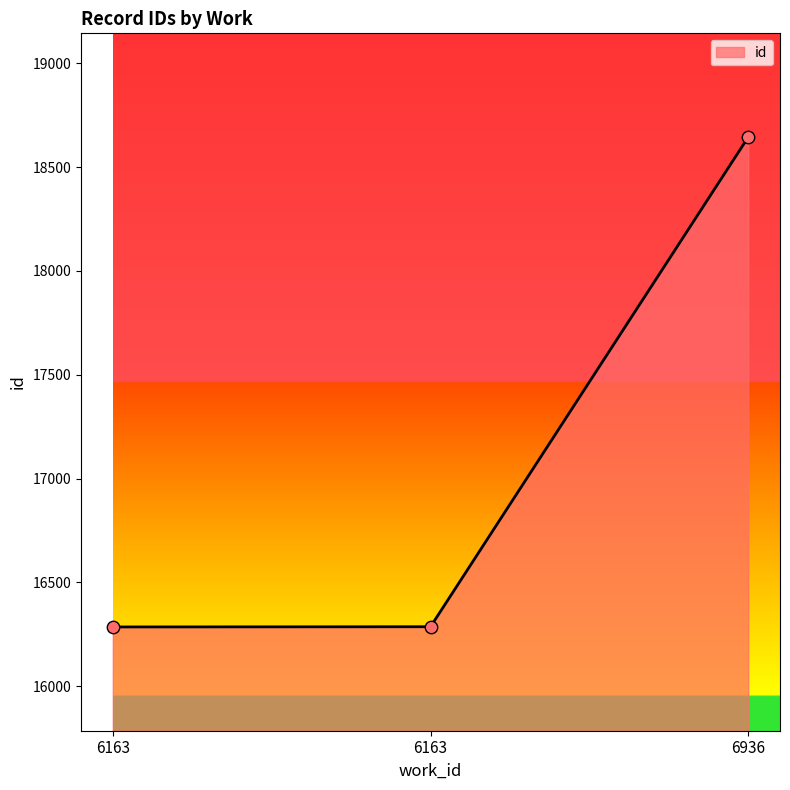

Which has a higher value, 6163 or 6163?

6163